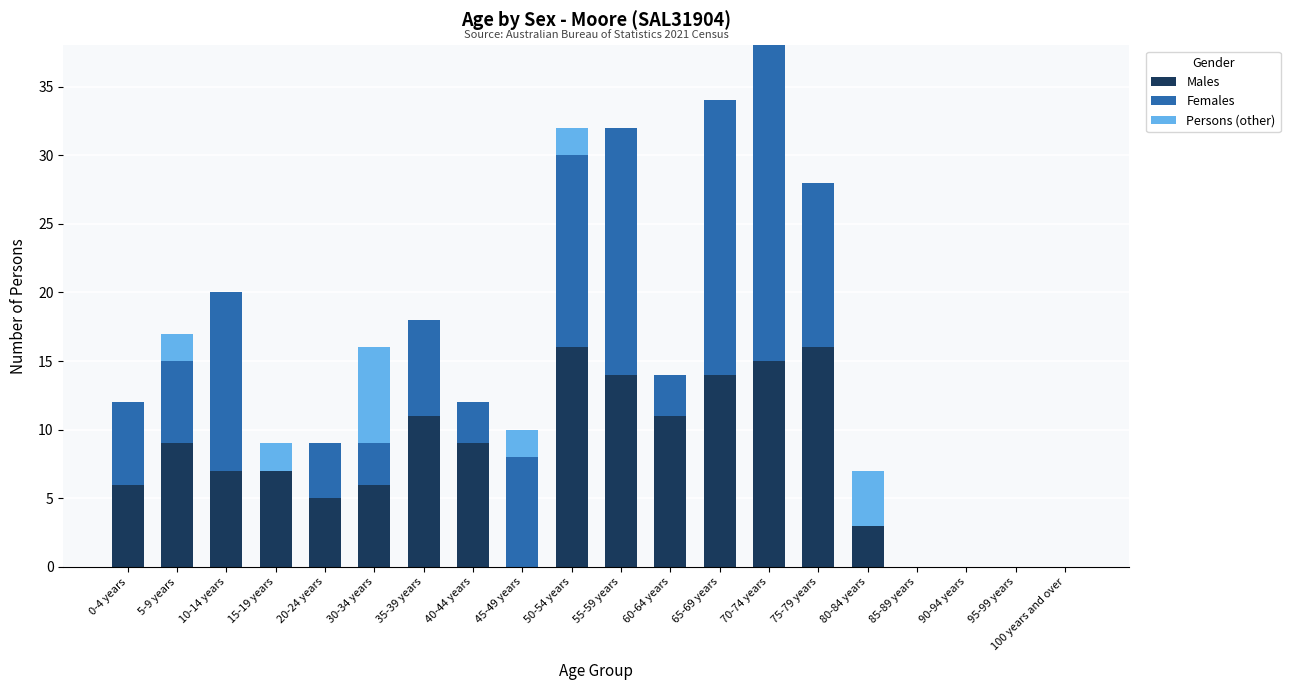

Is it true that Males equals 11 at 95-99 years?

False